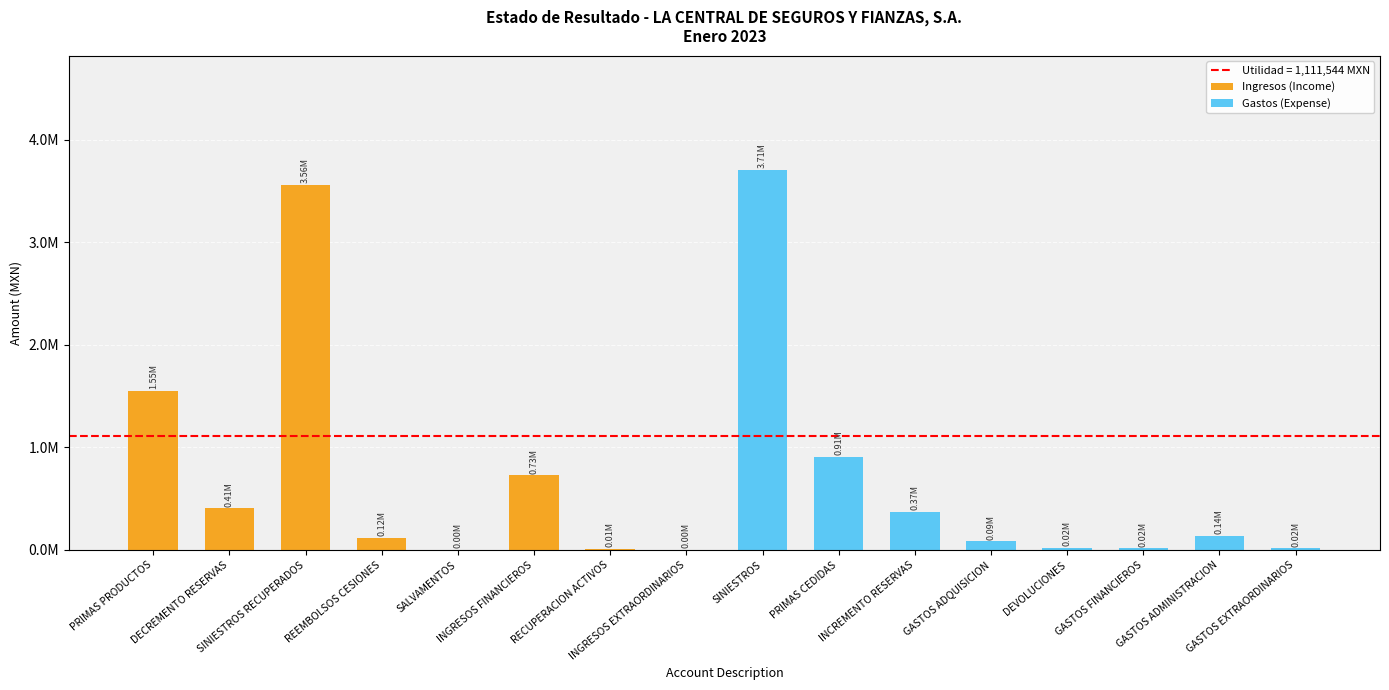

Reading right to left, extract all data points from this chart.

Ingresos (Income): 0.0	0.0	0.0	0.0	0.0	0.0	0.0	0.0	2563.5	10699.8	726813.4	1935.7	117161.3	3559185.2	408566.1	1550303.8
Gastos (Expense): 17304.4	136117.3	17417.1	20212.2	86967.2	374689.7	907095.8	3705881.3	0.0	0.0	0.0	0.0	0.0	0.0	0.0	0.0